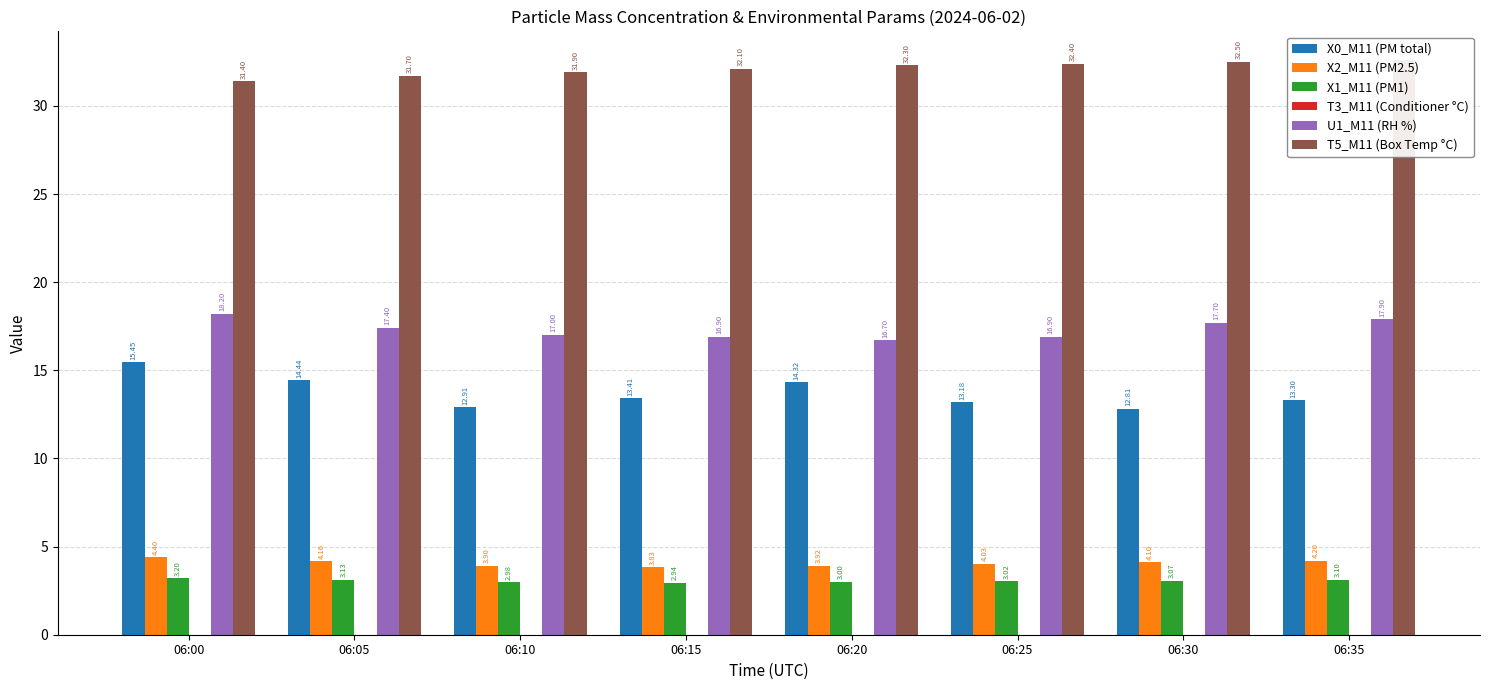

The value of X1_M11 (PM1) at 06:35 is 5.0. True or false?

False